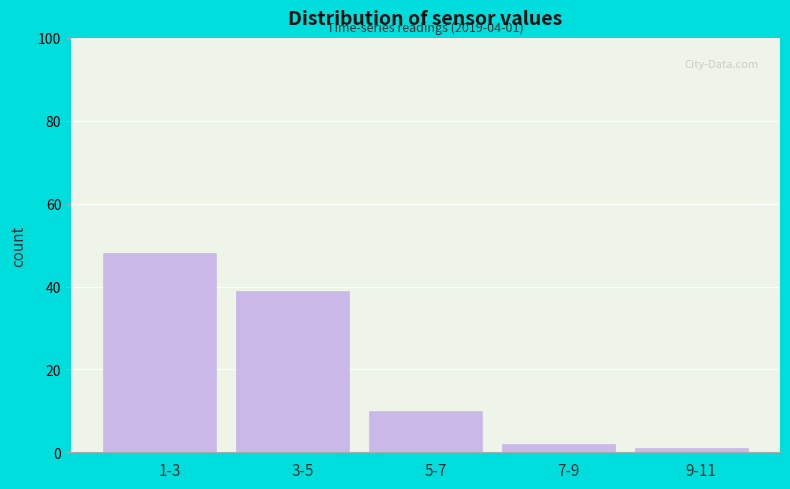

Reading left to right, transcribe all the data shown in this chart.

48	39	10	2	1